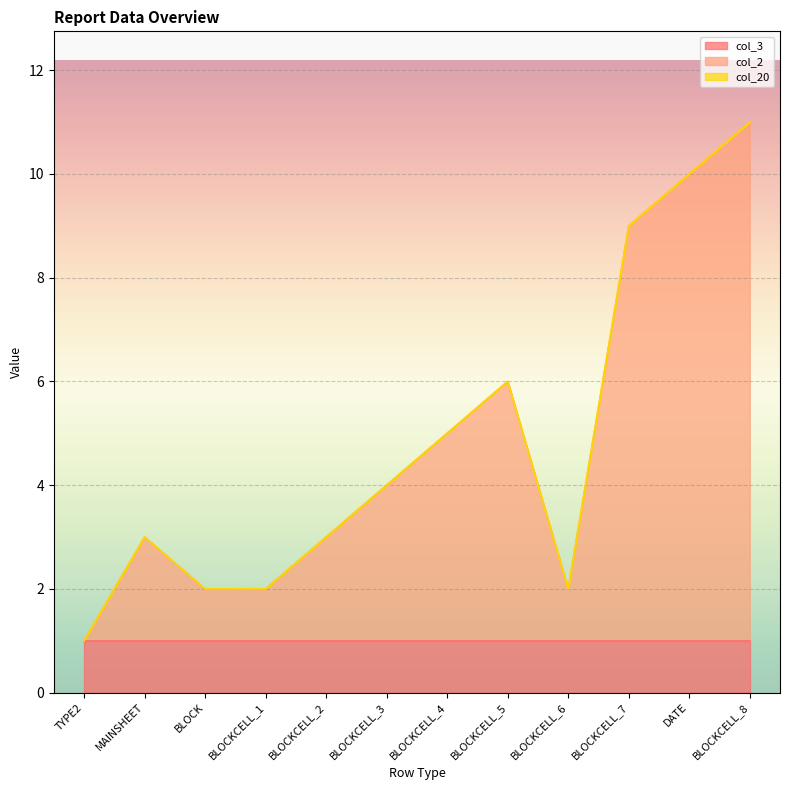

True or false: col_3 has a value of 2 at BLOCKCELL_1.

False